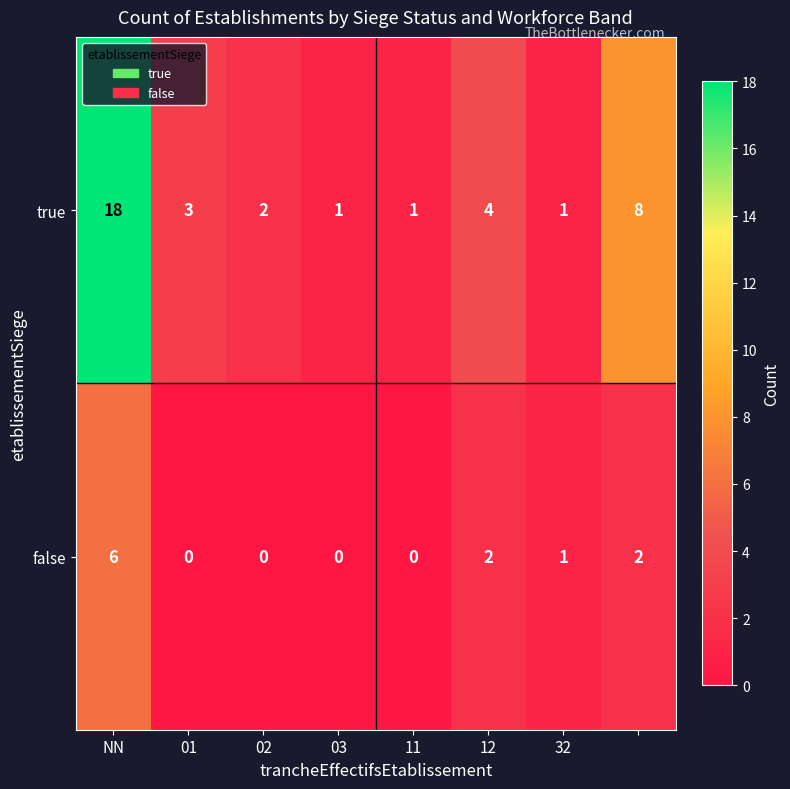

What is the average value of the true series?

5